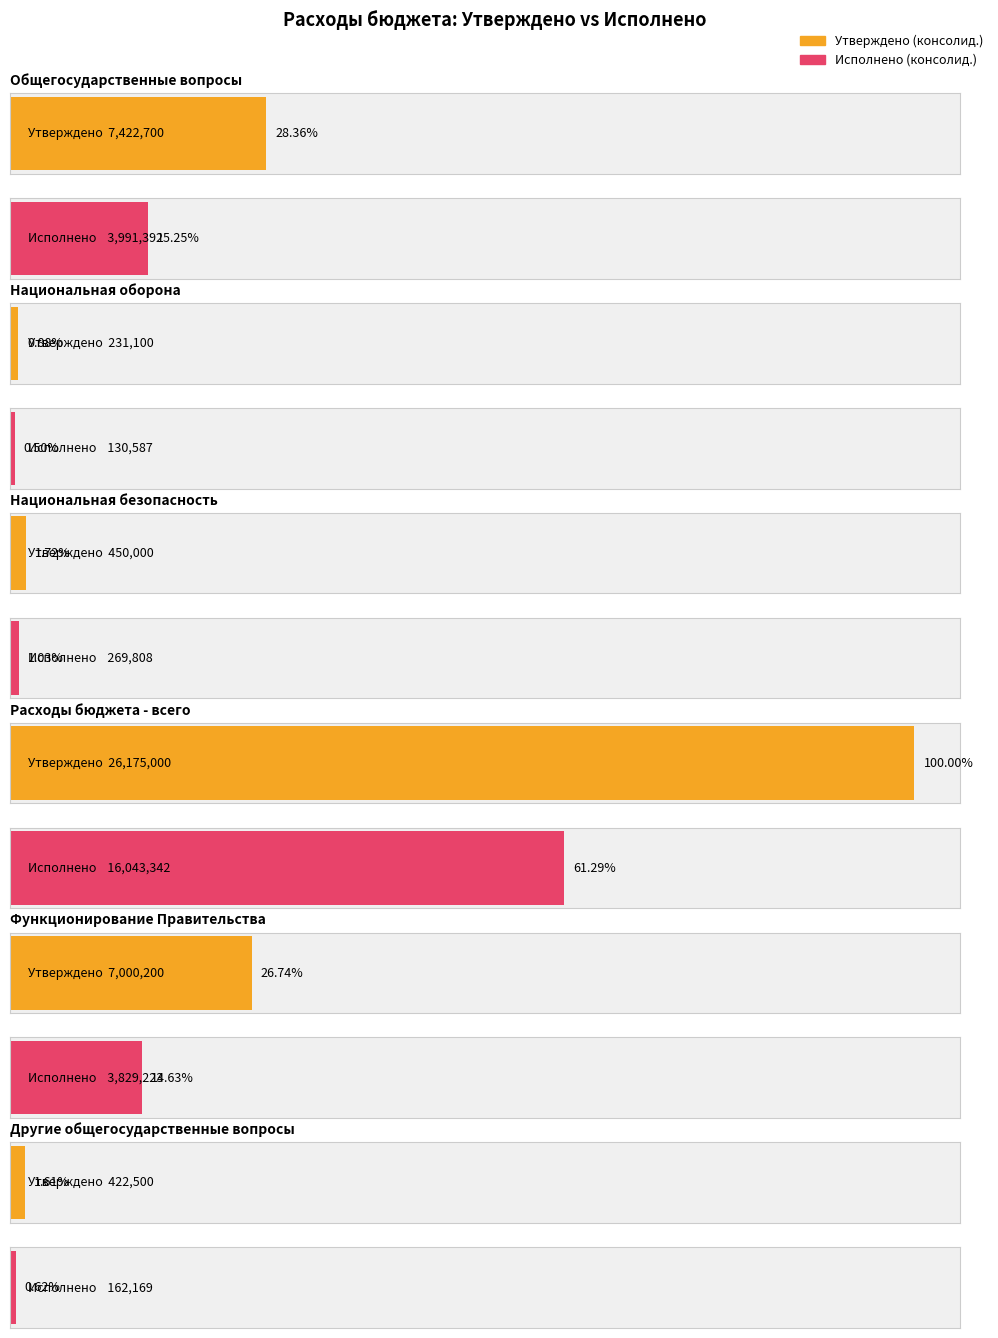

Reading left to right, transcribe all the data shown in this chart.

Утверждено (консолид.): Общегосударственные вопросы=7422700.0	Национальная оборона=231100.0	Национальная безопасность=450000.0	Расходы бюджета - всего=26175000.0	Функционирование Правительства=7000200.0	Другие общегосударственные вопросы=422500.0
Исполнено (консолид.): Общегосударственные вопросы=3991392.4	Национальная оборона=130586.5	Национальная безопасность=269808.0	Расходы бюджета - всего=16043341.7	Функционирование Правительства=3829223.0	Другие общегосударственные вопросы=162169.5